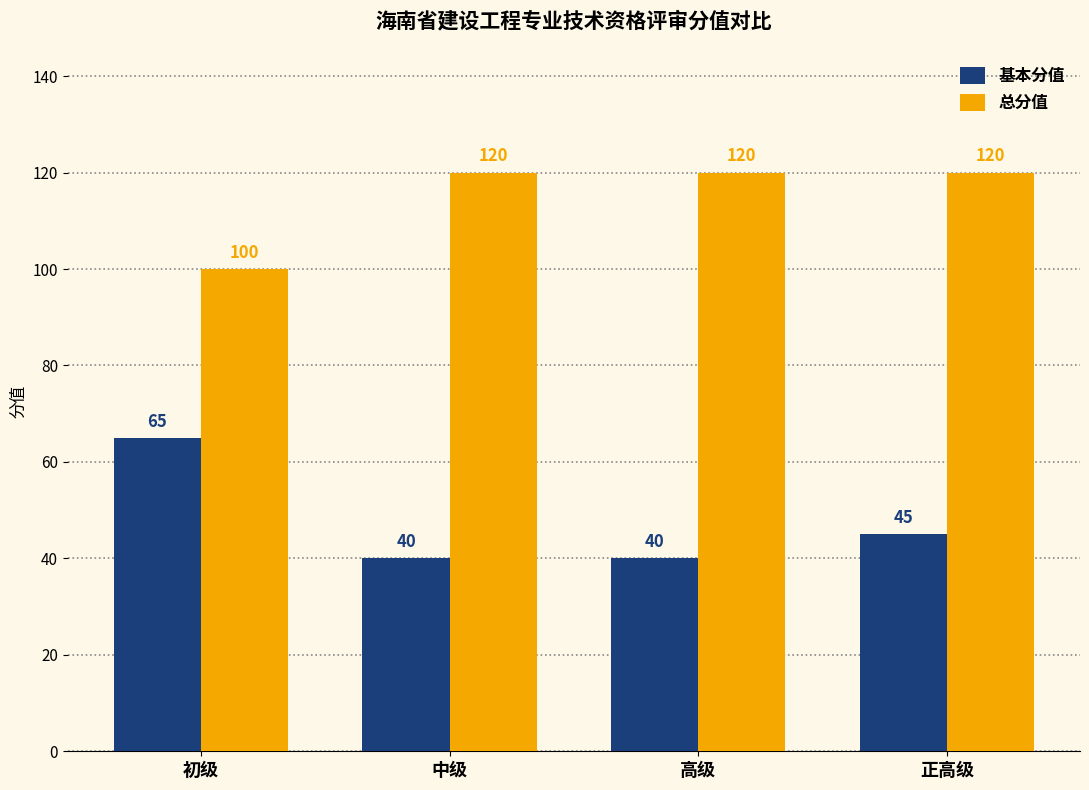

What is the difference between the highest and lowest values at 正高级?

75